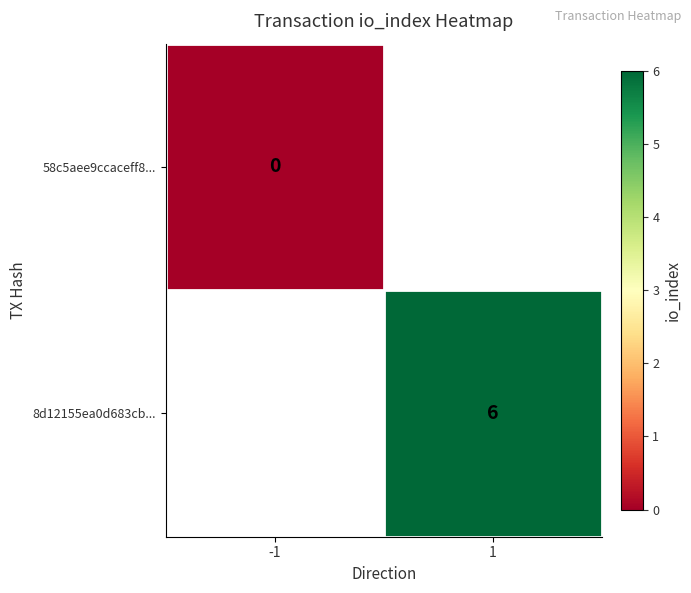

What value does the 8d12155ea0d683cb... series have at 1?

6.0